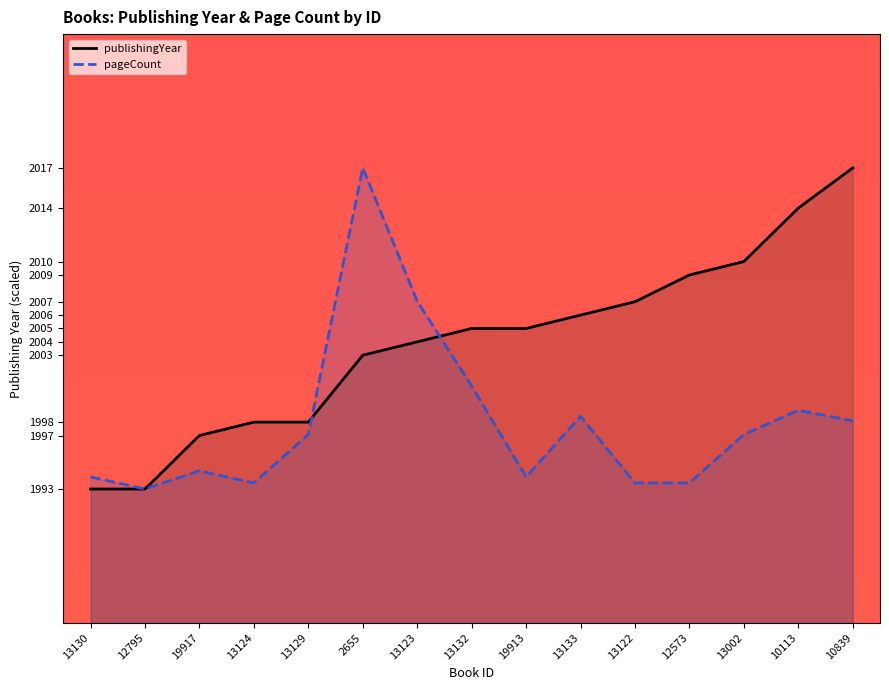

Count the number of categories in the chart.

15